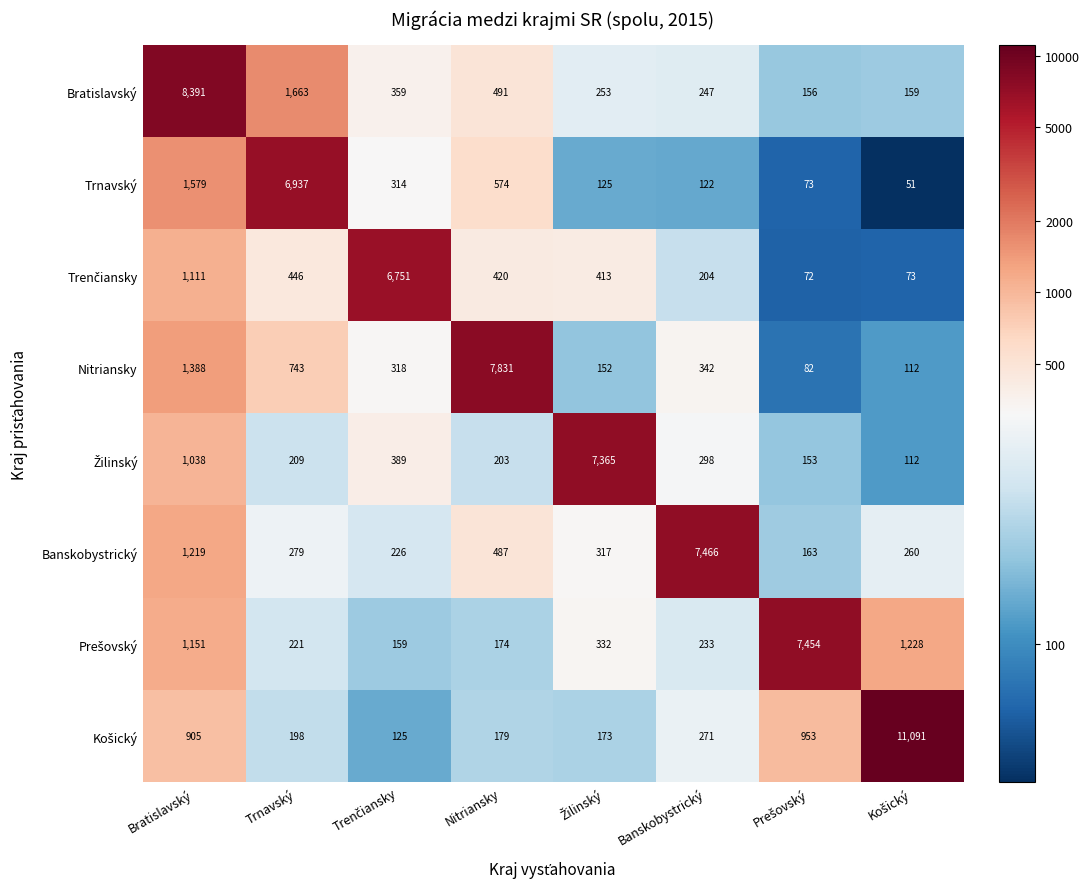

At which category is the sum across all series the highest?

Bratislavský